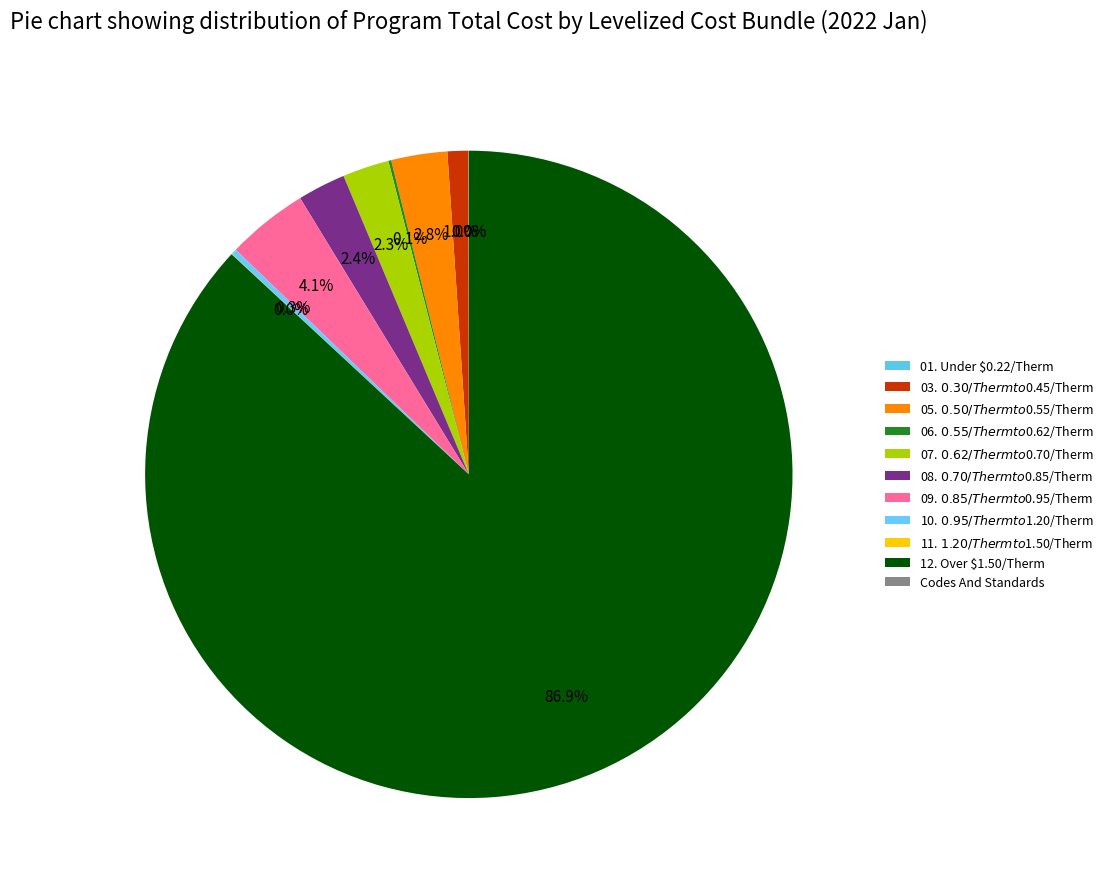

Is it true that 10. $0.95/Therm to $1.20/Therm is 0% of the pie?

True